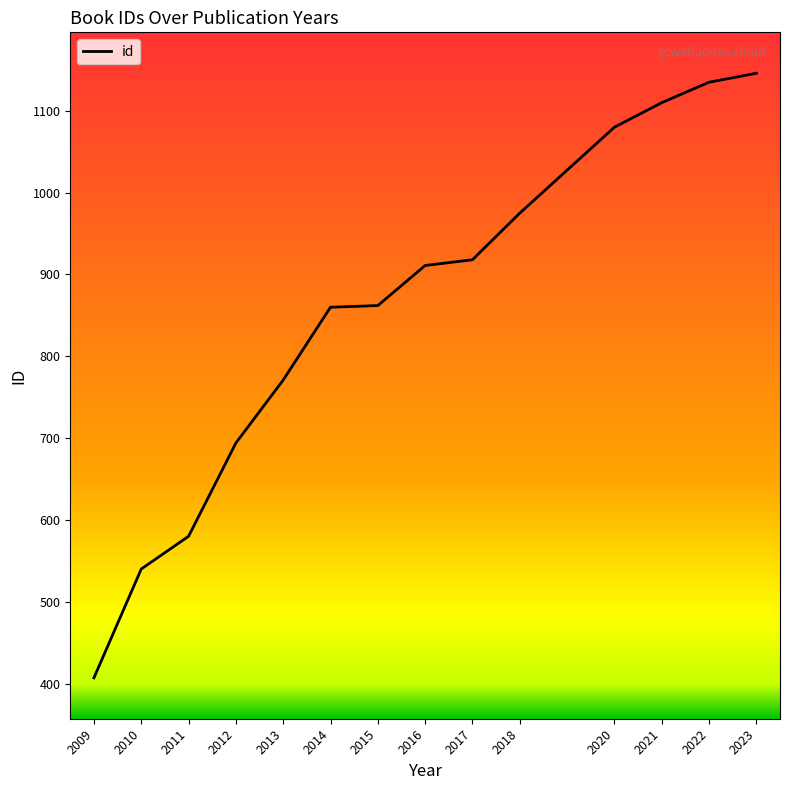

The chart shows a value of 608 at 2021. True or false?

False